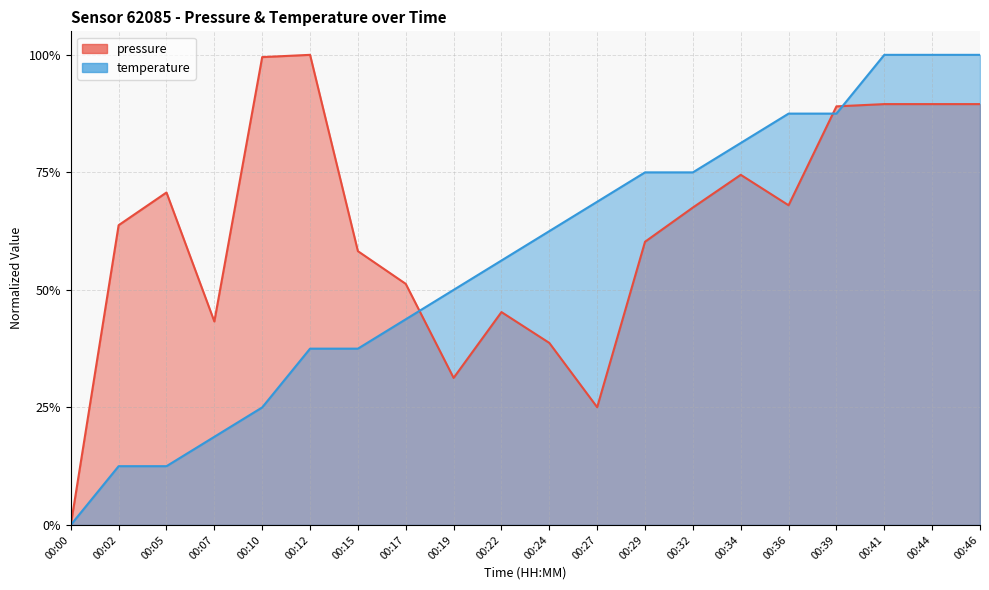

At how many categories does at least one series exceed 0?

19